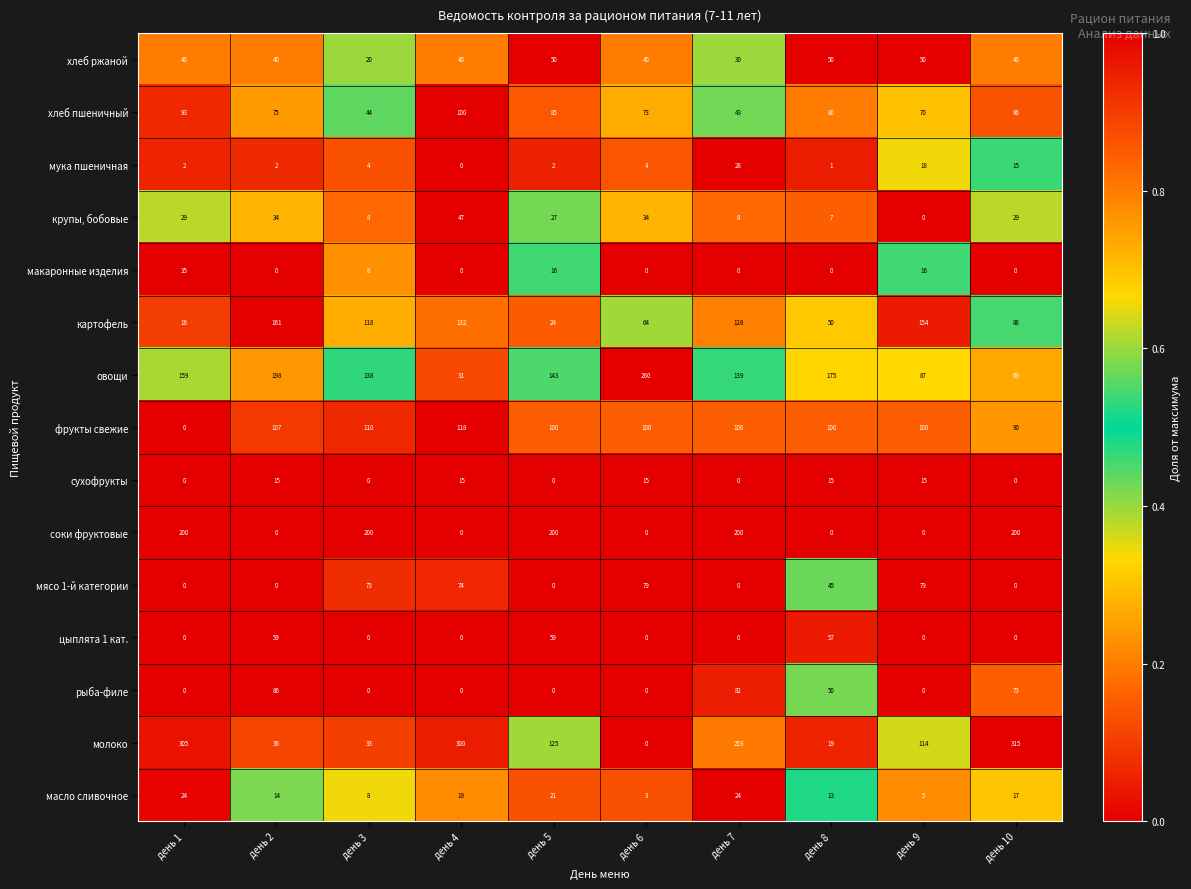

What is the sum of all масло сливочное values?

148